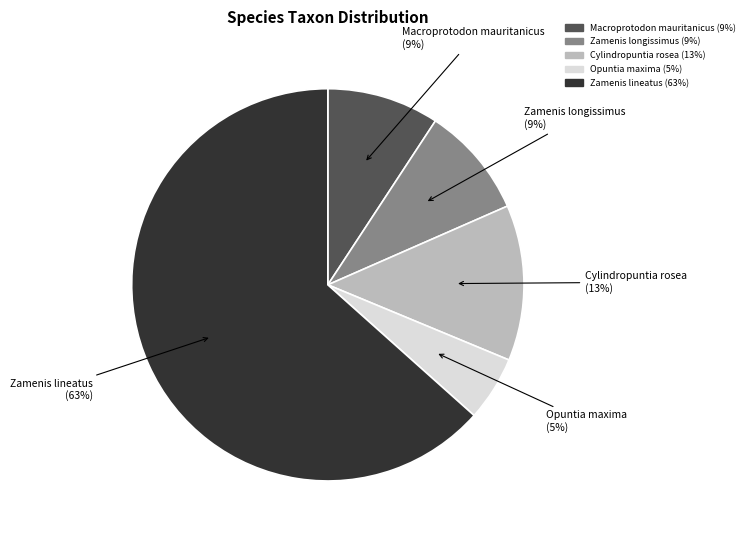

To the nearest percent, what is the difference between the Zamenis lineatus and Cylindropuntia rosea slice percentages?

51%